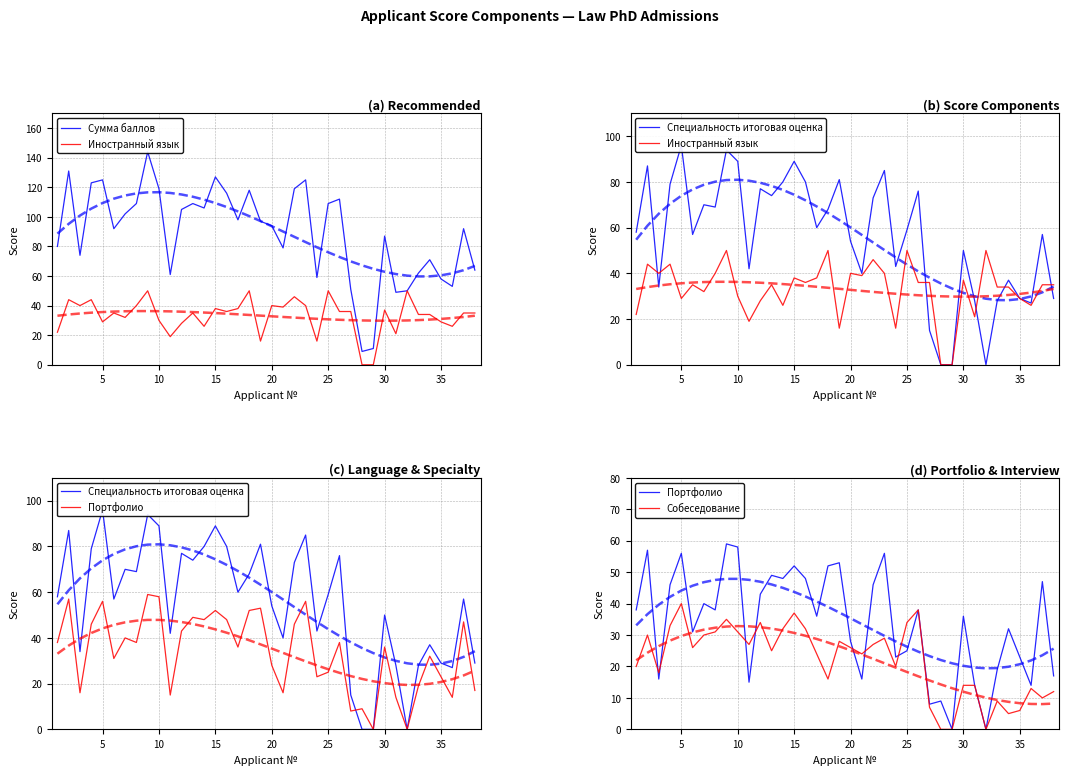

After their last crossing, which series has the higher values: Портфолио or Иностранный язык?

Иностранный язык